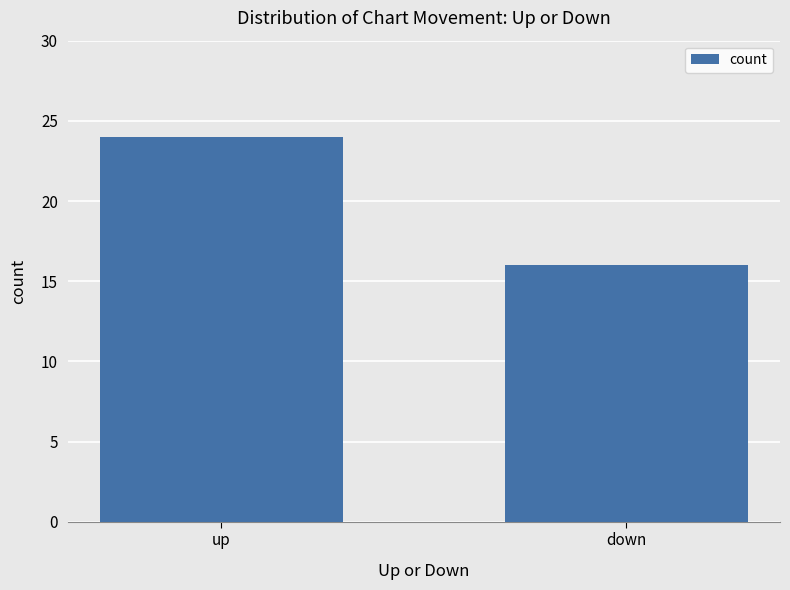

Which category has the highest value across all series?

up